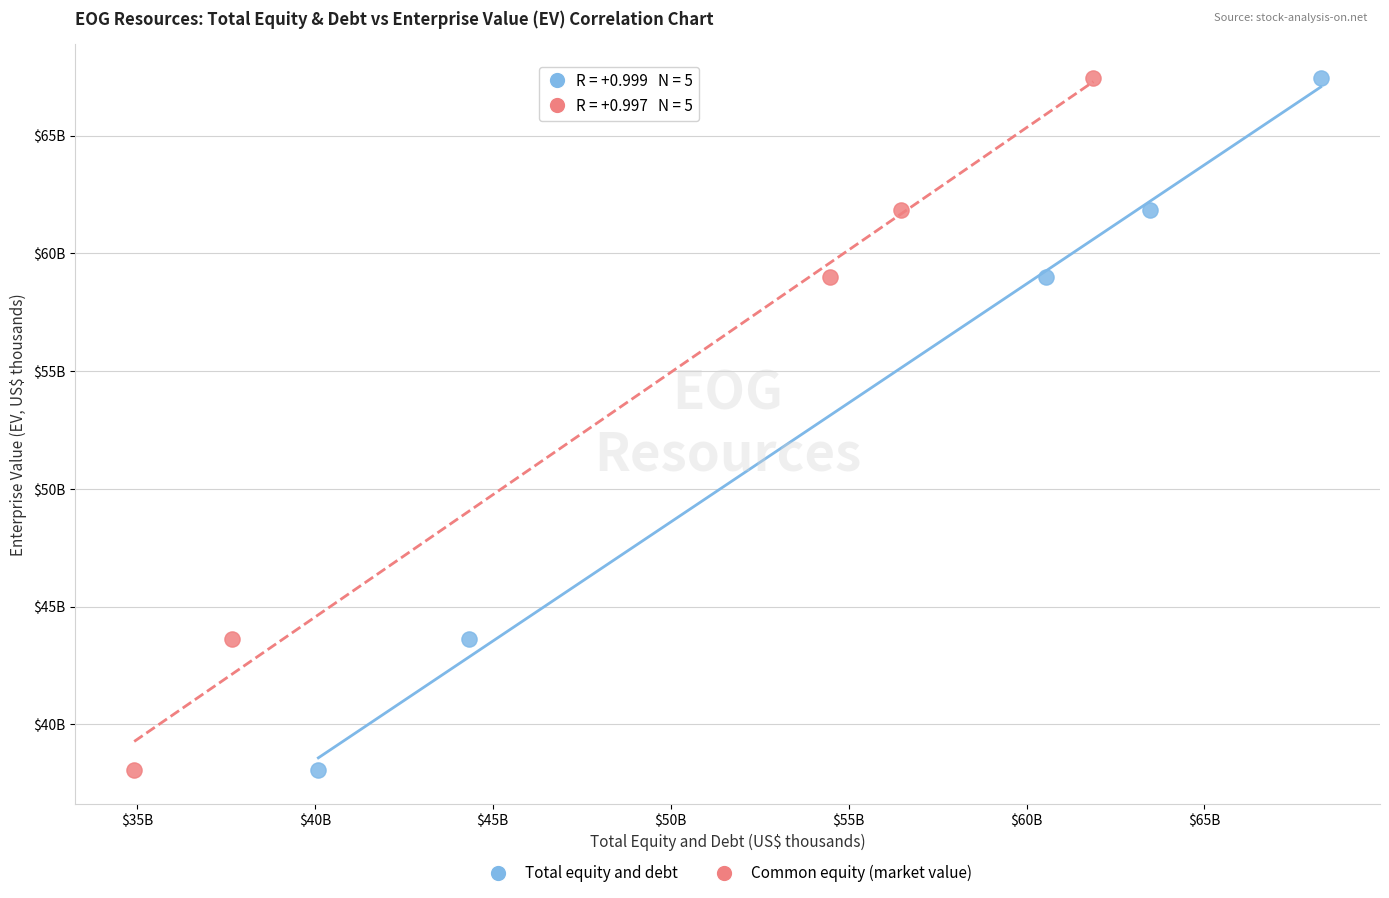

What are all the series names shown in the legend?

Total equity and debt, Common equity (market value)